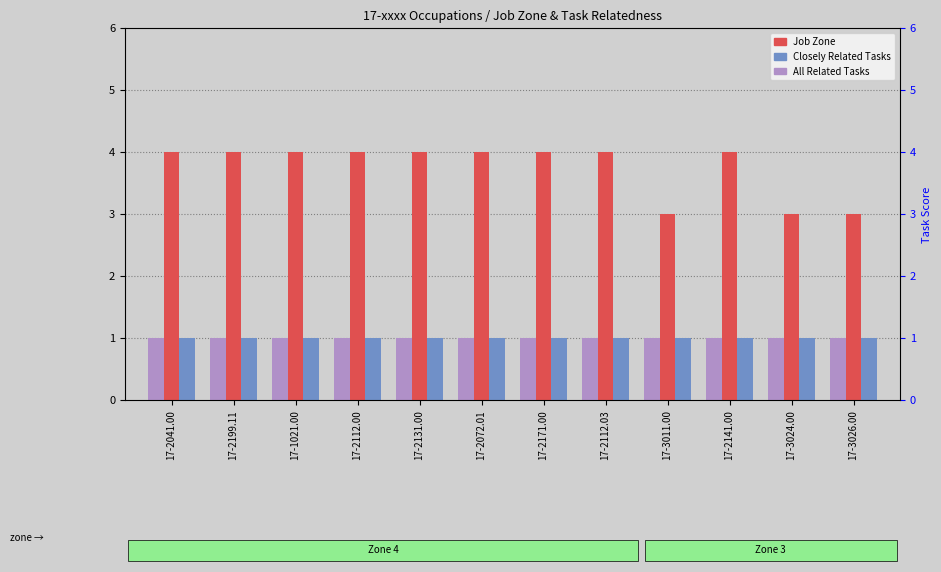

Rank the series by their maximum value, from lowest to highest.

Closely Related Tasks, All Related Tasks, Job Zone